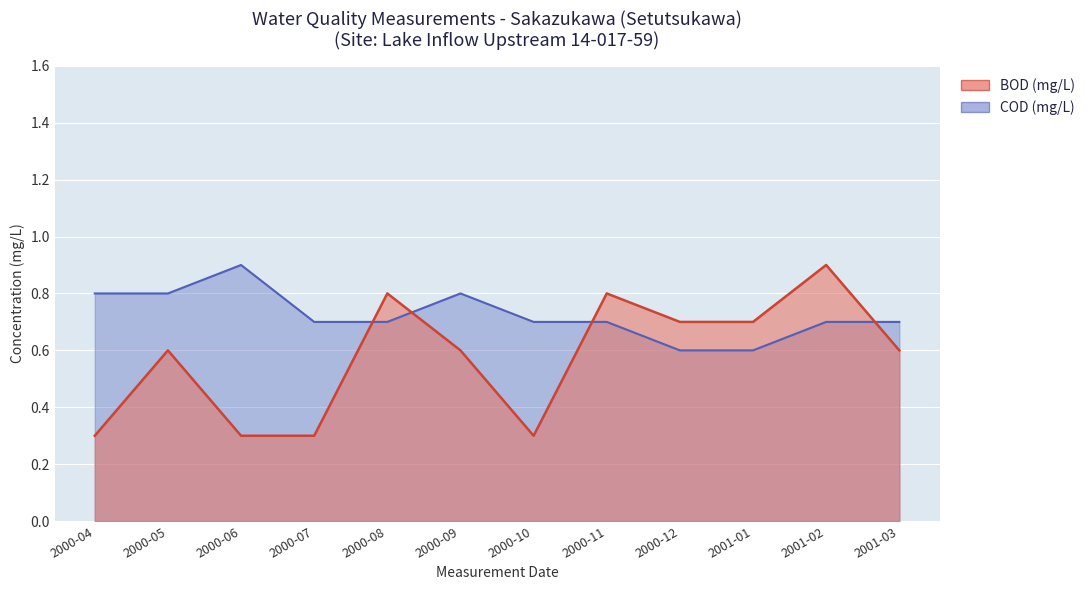

Reading left to right, list all the values displayed in this chart.

BOD (mg/L): 0.3	0.6	0.3	0.3	0.8	0.6	0.3	0.8	0.7	0.7	0.9	0.6
COD (mg/L): 0.8	0.8	0.9	0.7	0.7	0.8	0.7	0.7	0.6	0.6	0.7	0.7